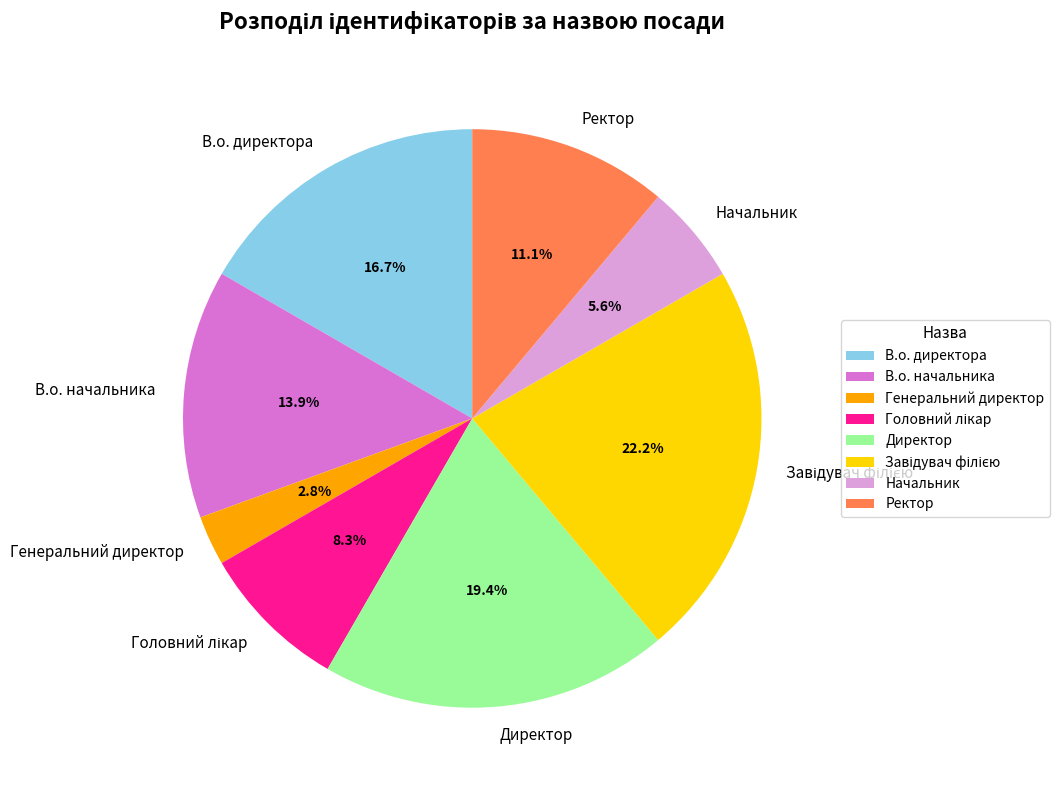

Which slice is the smallest?

Генеральний директор